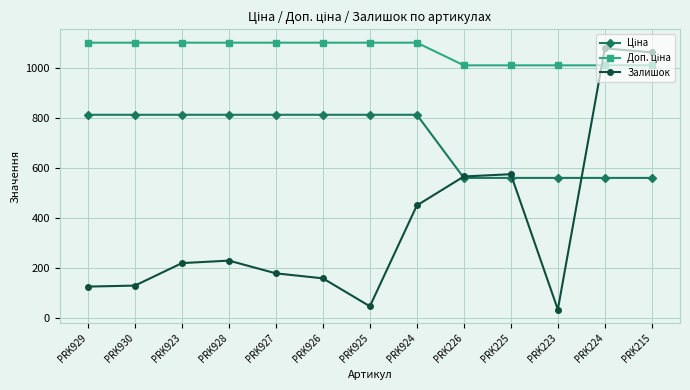

The Залишок series shows 379.0 at PRK923. True or false?

False